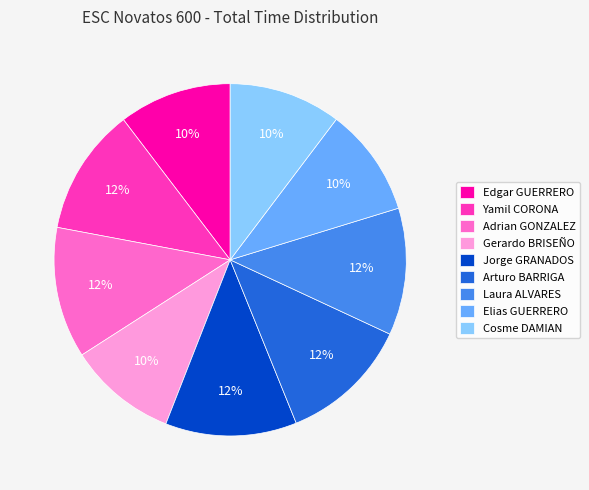

To the nearest percent, what is the difference between the Cosme DAMIAN and Jorge GRANADOS slice percentages?

2%